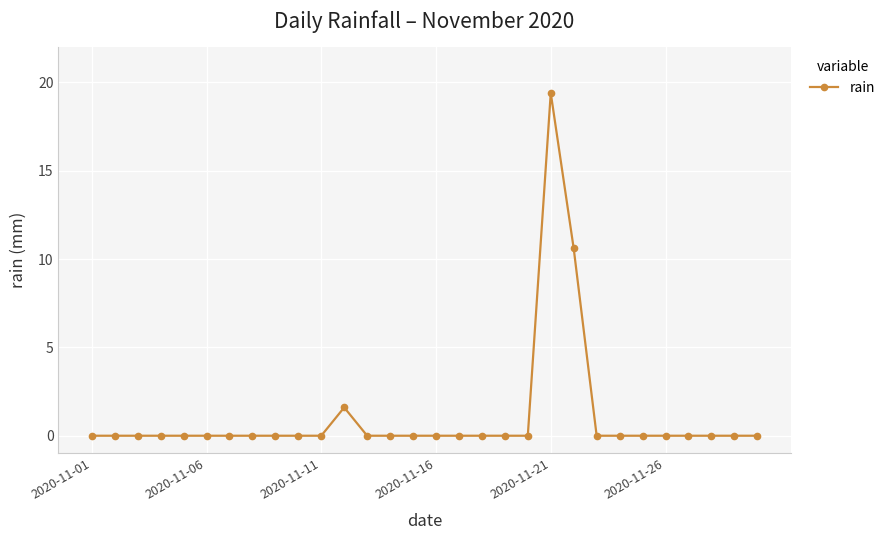

True or false: there are more than 0 points higher than both neighbors.

True